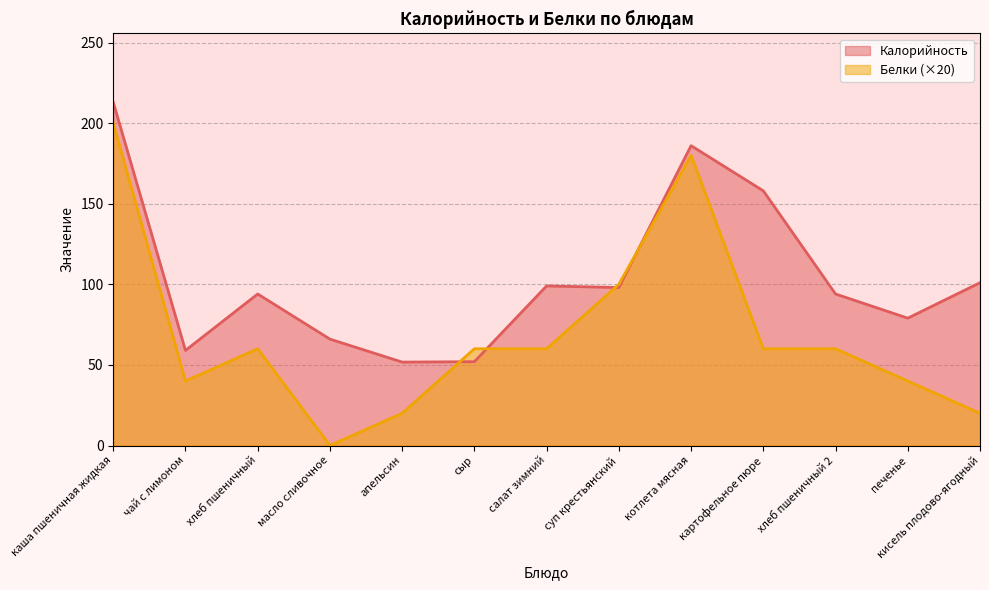

Which series ends up on top after the final intersection of Калорийность and Белки?

Калорийность